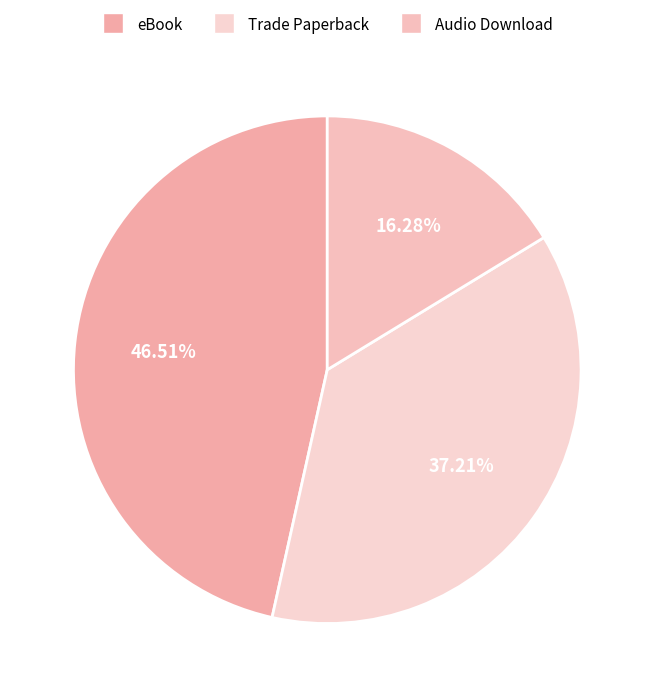

How many segments does this pie chart have?

3